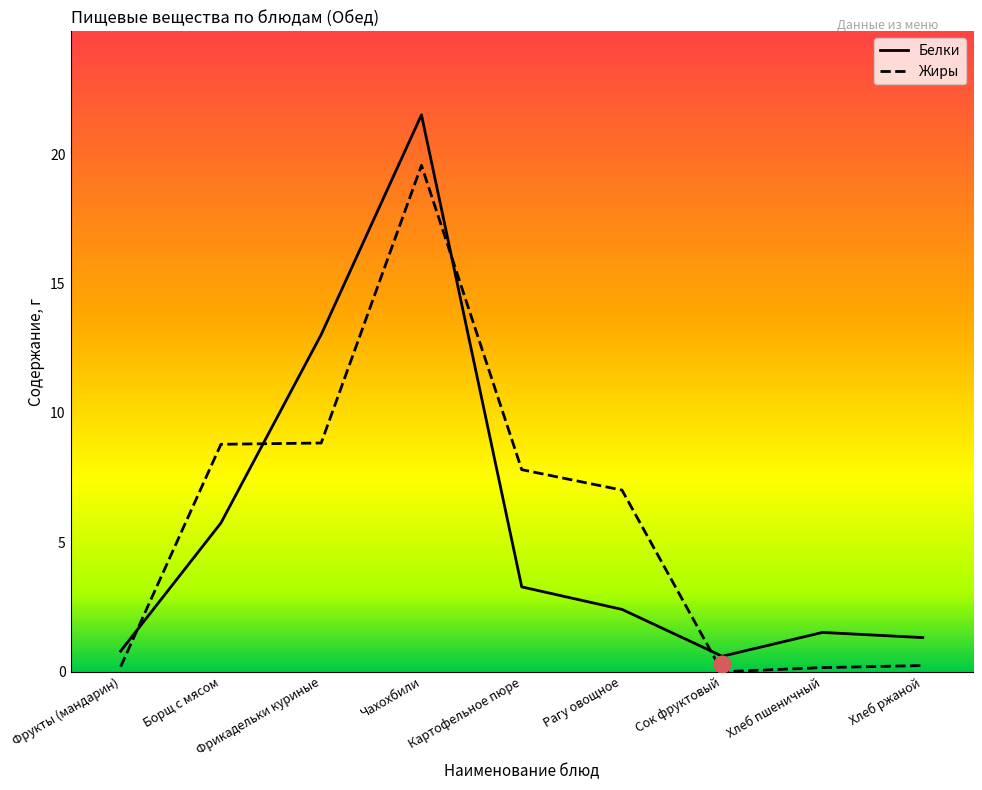

Does the chart display data point markers on the line(s)?

No